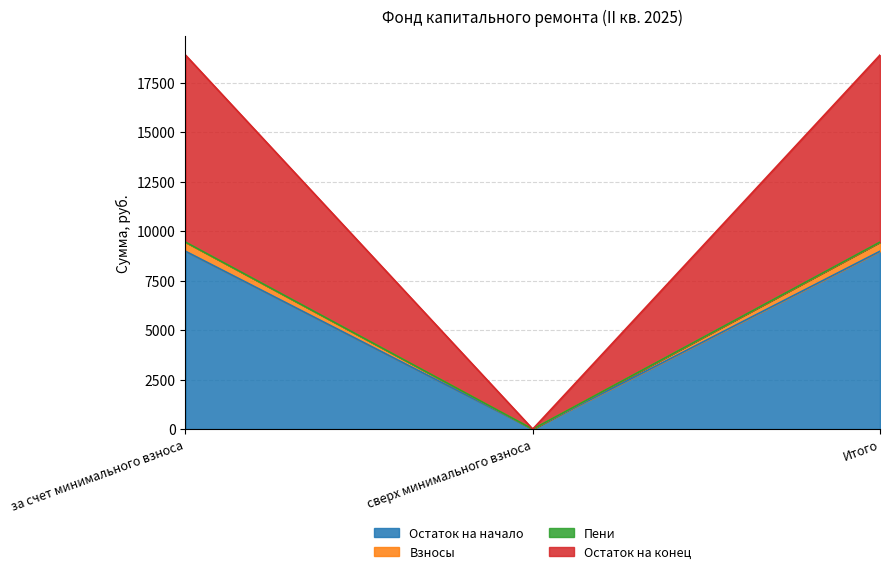

How many series are shown in this chart?

4